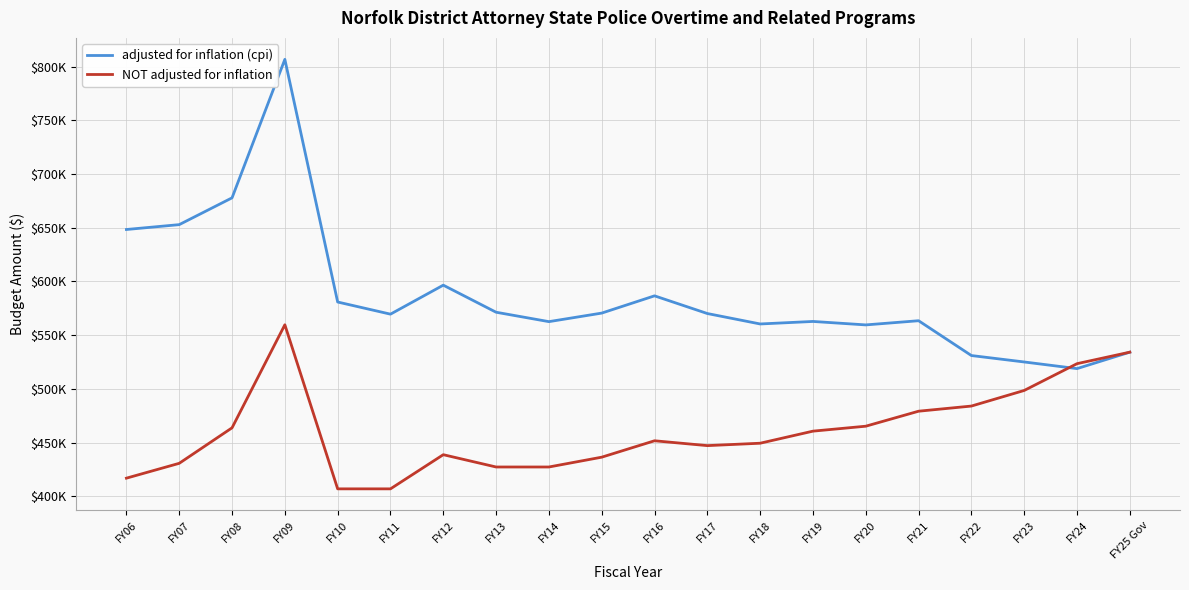

What are all the series names shown in the legend?

adjusted for inflation (cpi), NOT adjusted for inflation